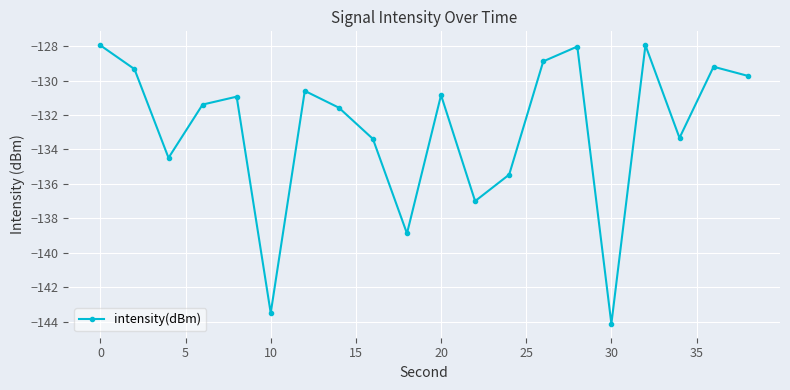

What is the difference between the second highest and second lowest values?

15.5